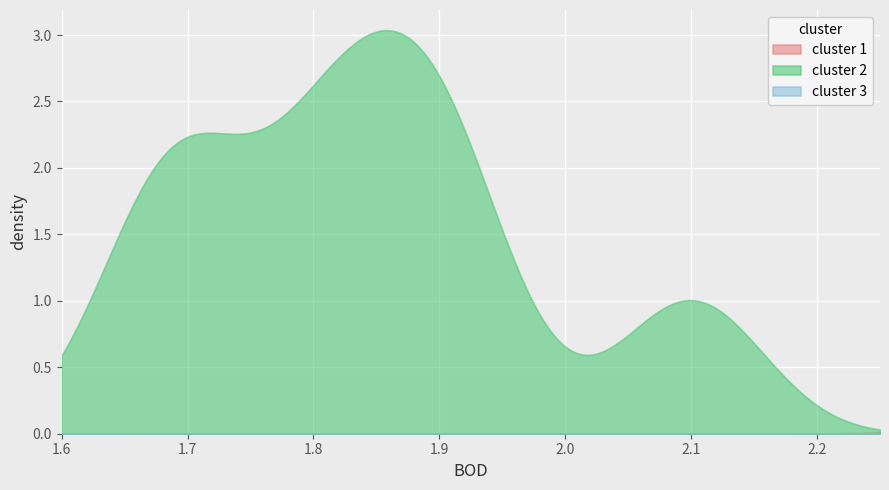

Which series has the largest range (max minus min)?

cluster 2